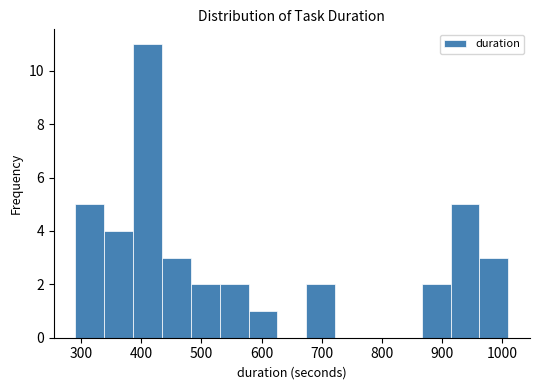

Over which range of the x-axis is the bar tallest?

390 to 430